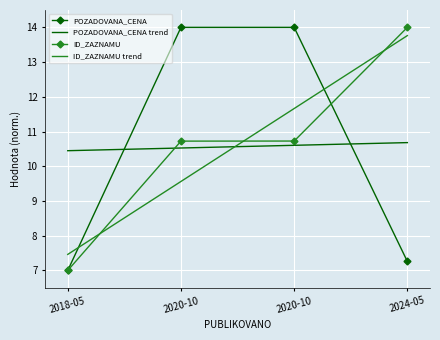

Which series has the largest range (max minus min)?

POZADOVANA_CENA